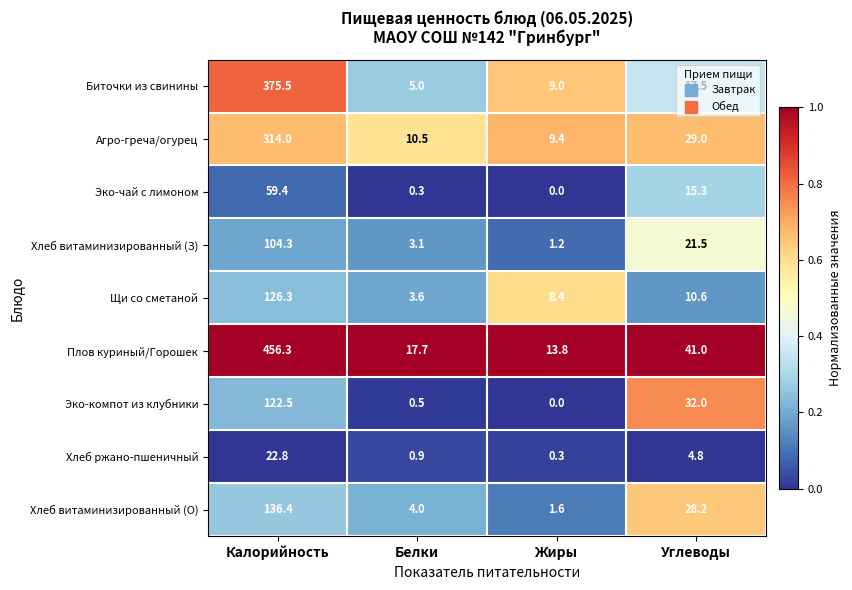

Which category has the lowest value in the Плов куриный/Горошек series?

Жиры